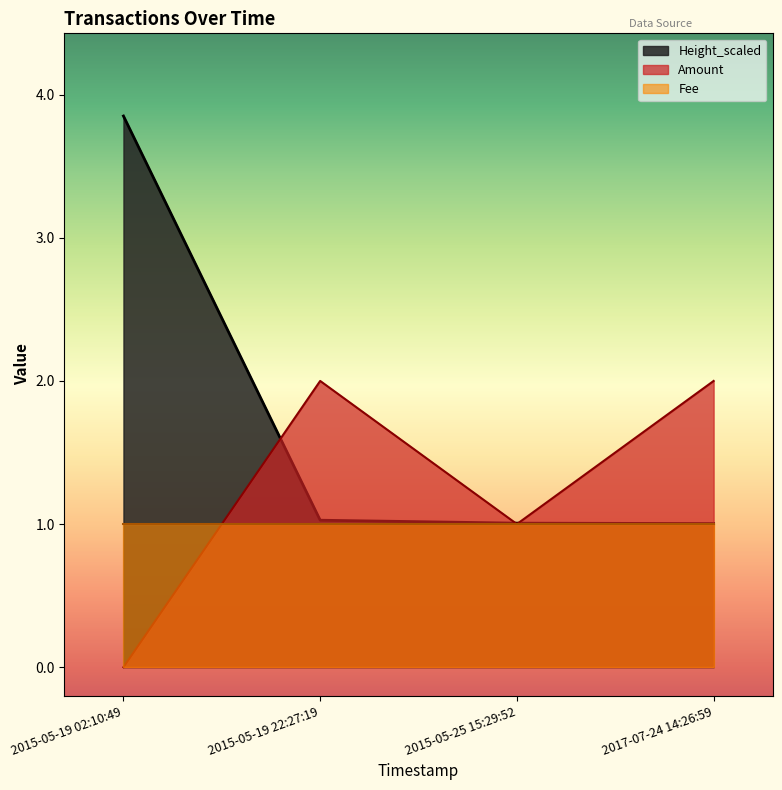

What are all the series names shown in the legend?

Height_scaled, Amount, Fee